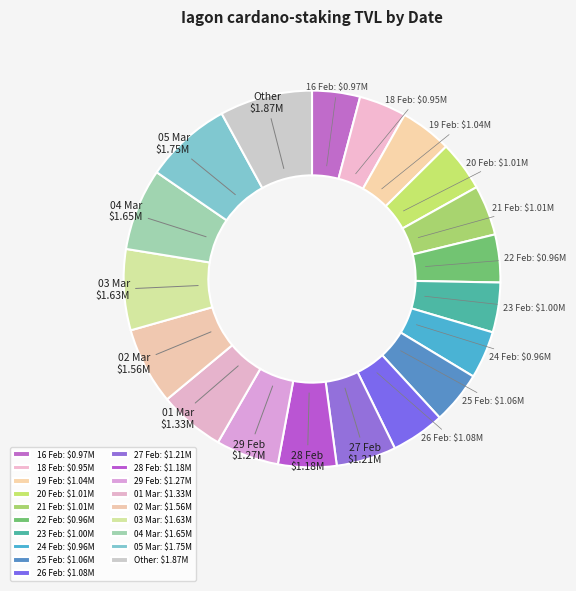

How many segments does this pie chart have?

19